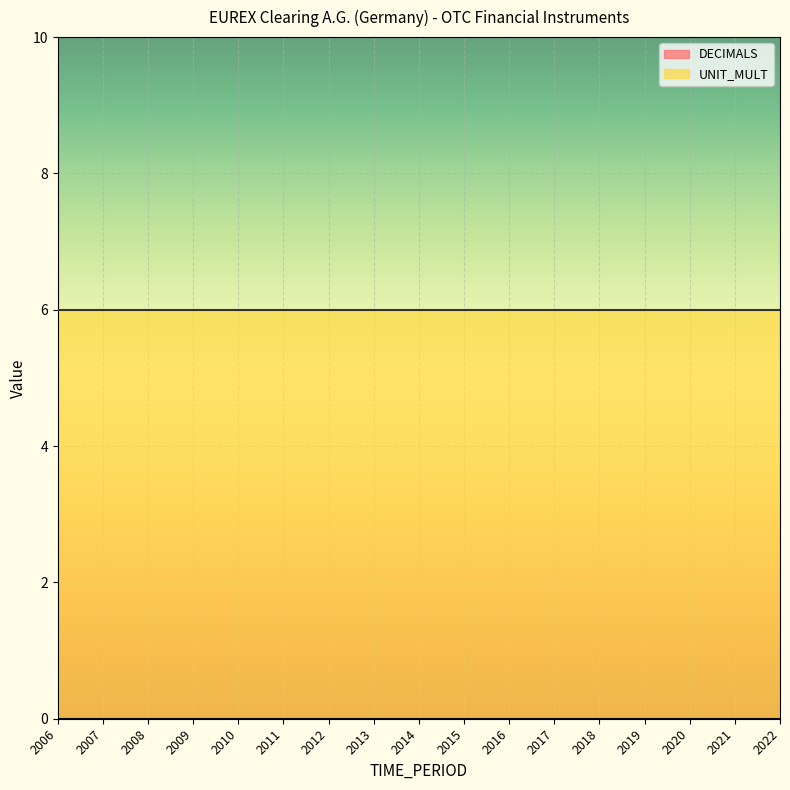

What is the maximum value shown in the chart?

6